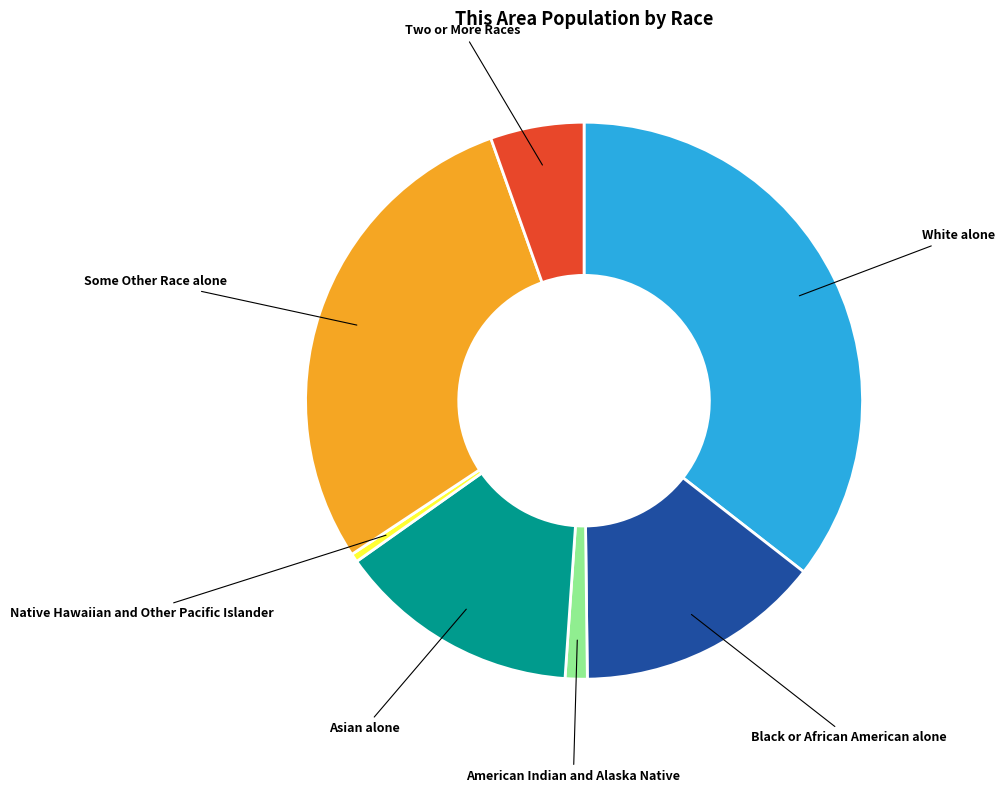

The White alone slice represents 50% of the pie. True or false?

False